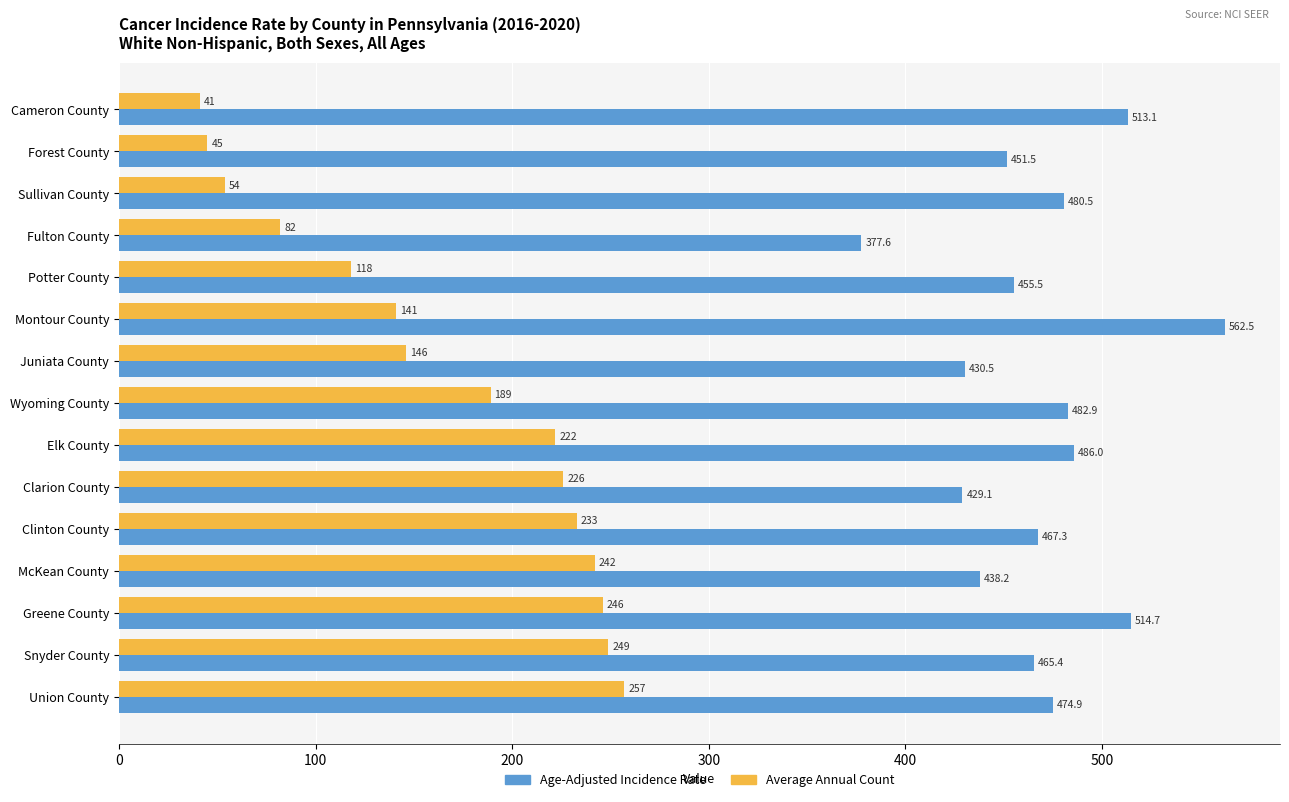

Which series has the largest total across all categories?

Age-Adjusted Incidence Rate